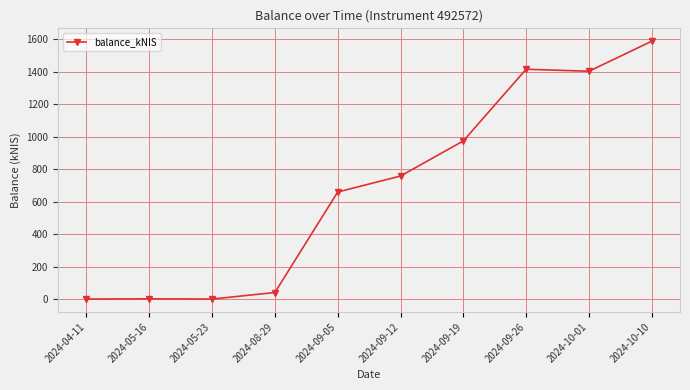

What is the greatest value displayed?

1587.2